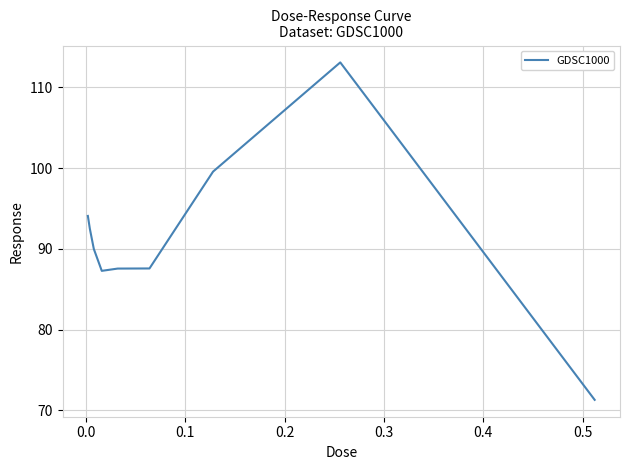

What is the minimum value shown in the chart?

71.3